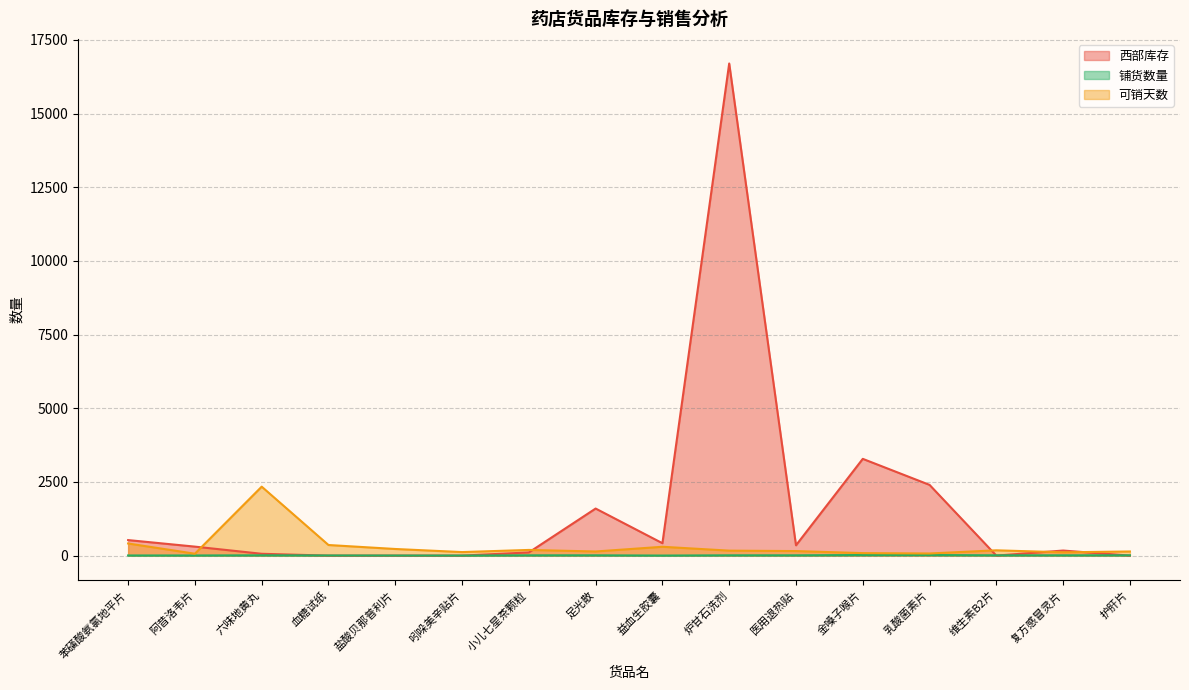

What is the difference between the maximum and second lowest values in the 西部库存 series?

16697.0